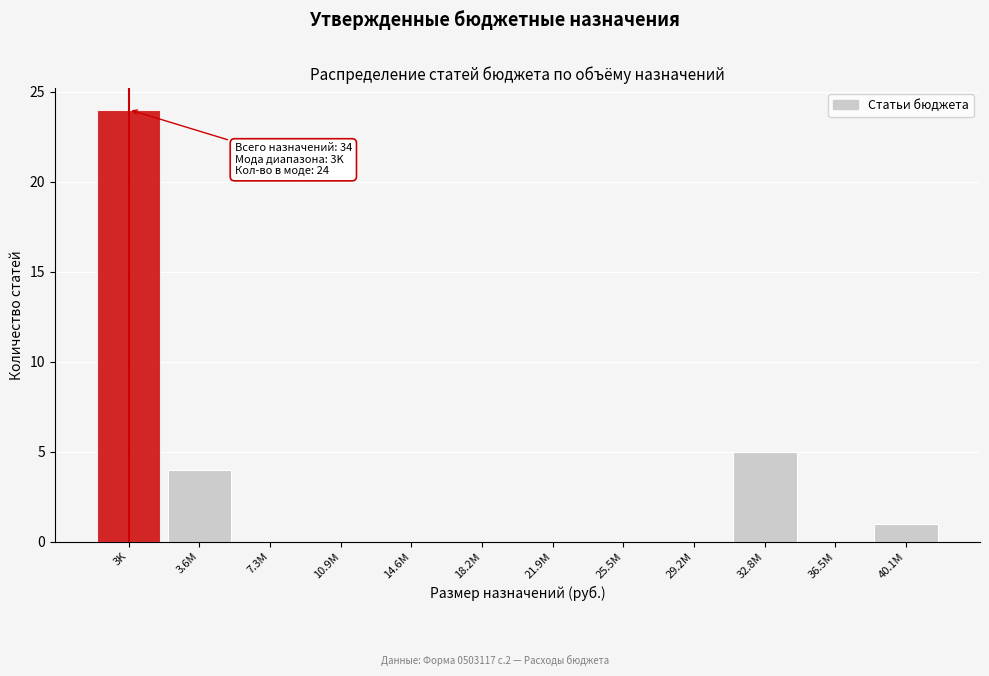

Reading right to left, extract all data points from this chart.

40.1M=1	36.5M=0	32.8M=5	29.2M=0	25.5M=0	21.9M=0	18.2M=0	14.6M=0	10.9M=0	7.3M=0	3.6M=4	3K=24